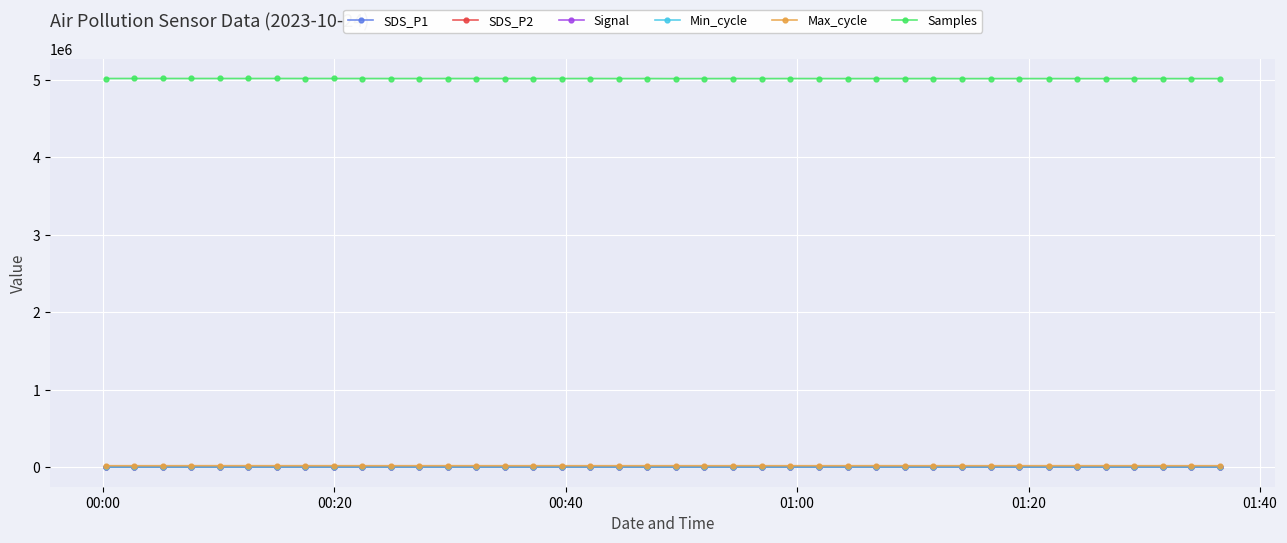

How many series are shown in this chart?

6